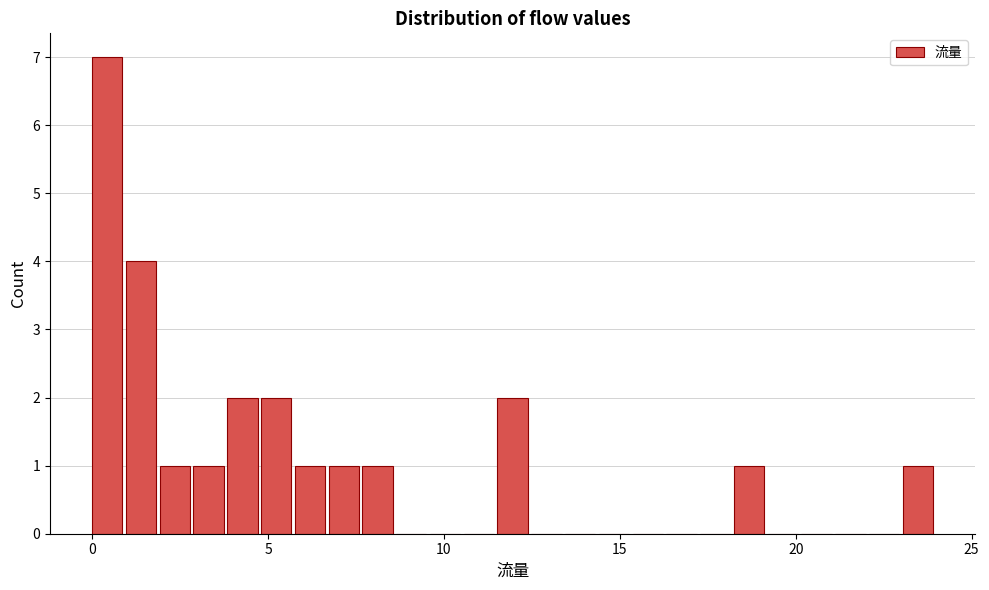

Around what value on the x-axis is the tallest bar? Give the approximate position of its centre, as read against the axis.

0.5